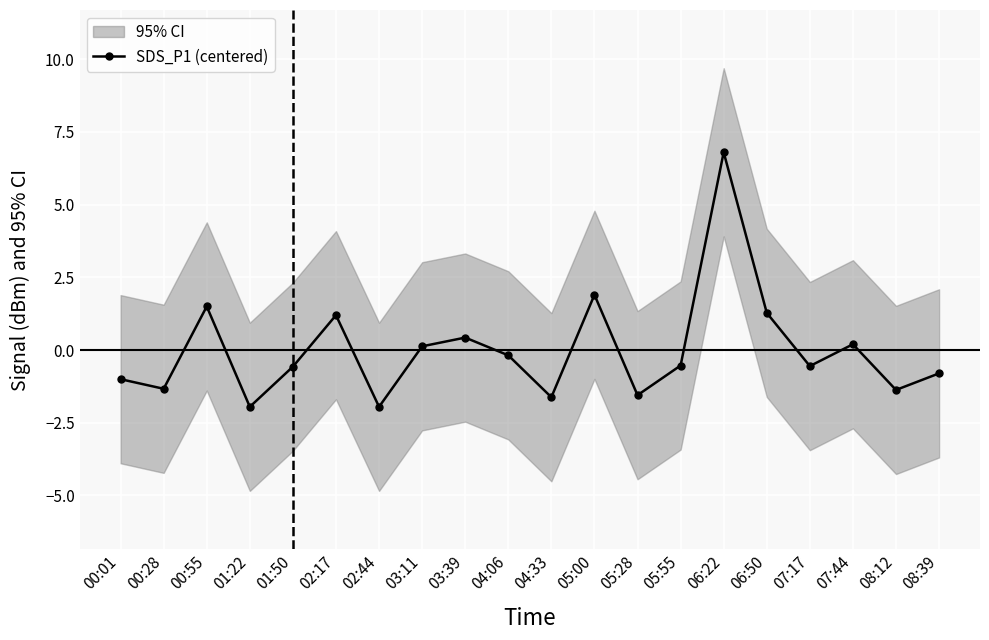

What is the difference between the maximum and minimum values?

8.8